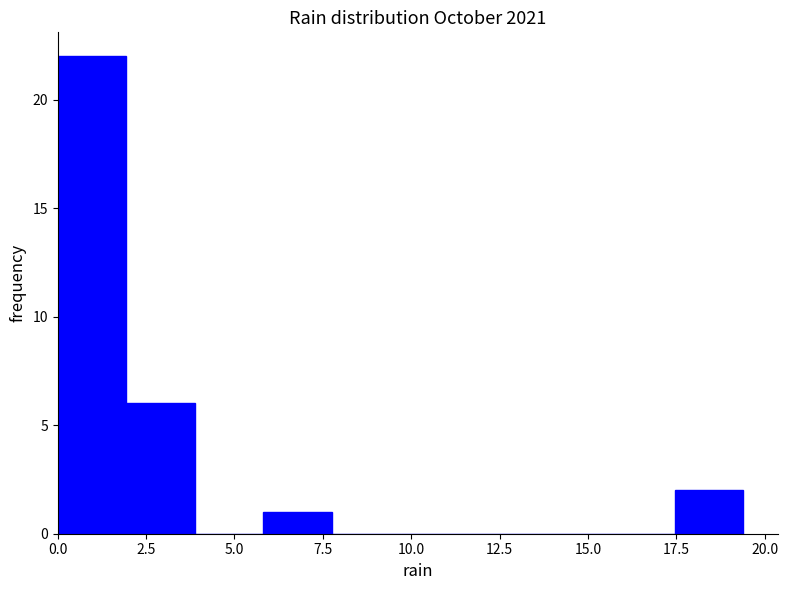

Around what value on the x-axis is the tallest bar? Give the approximate position of its centre, as read against the axis.

1.0